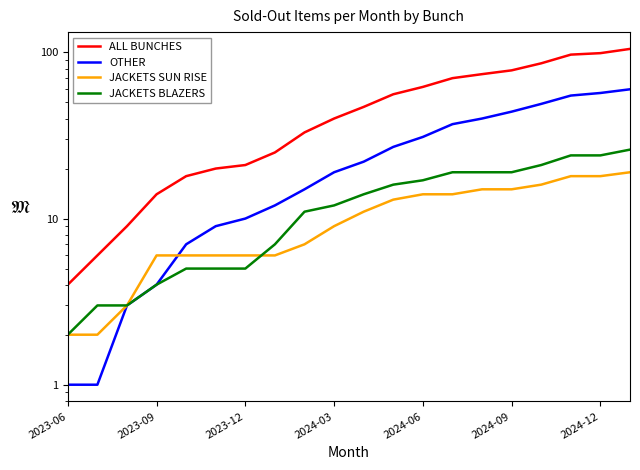

True or false: JACKETS BLAZERS and ALL BUNCHES intersect in this chart.

False